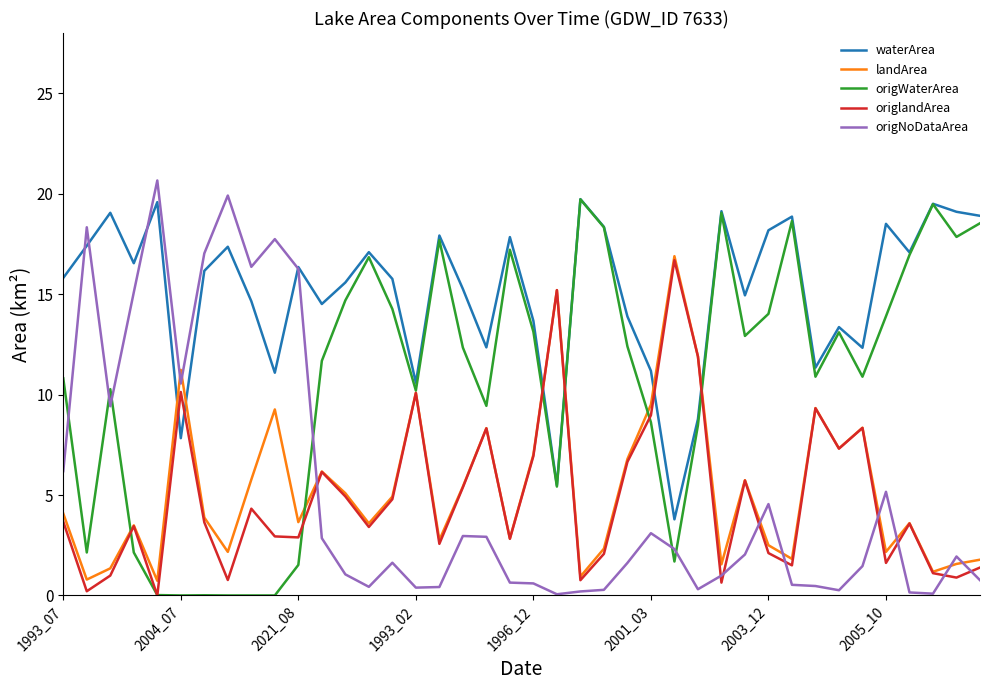

What is the sum of all origNoDataArea values?

207.7